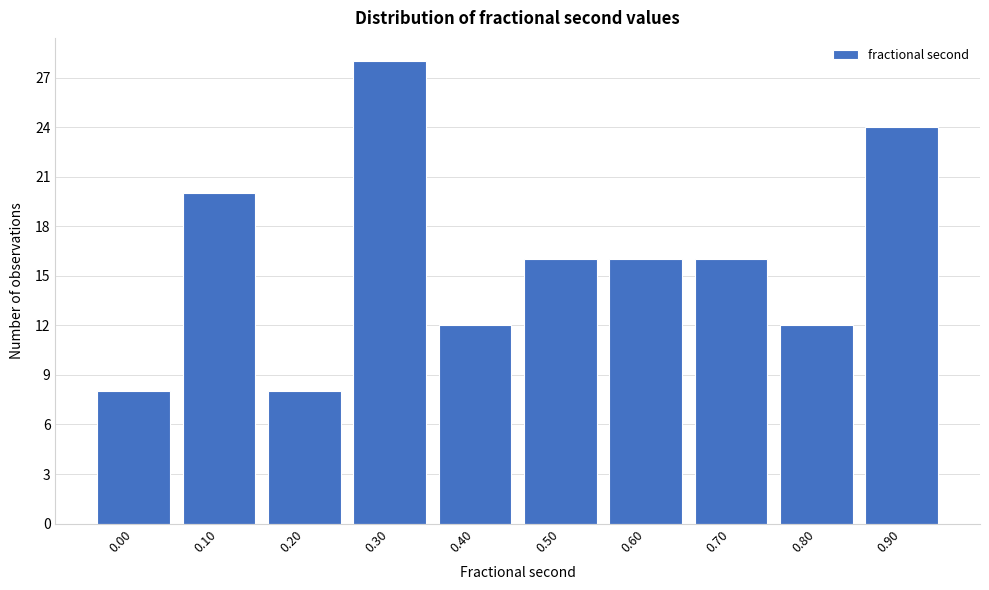

Reading left to right, extract all data points from this chart.

8	20	8	28	12	16	16	16	12	24